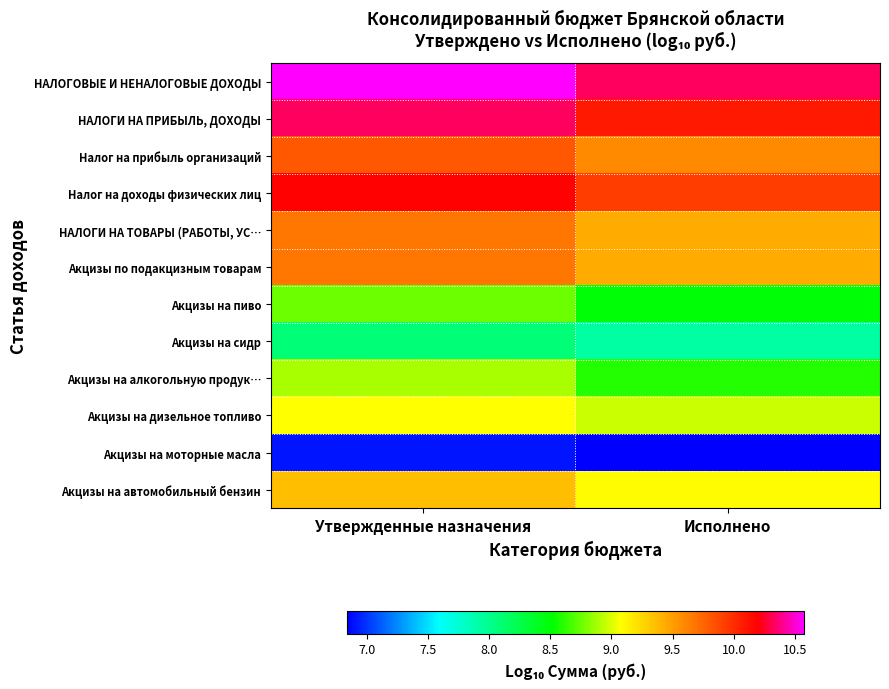

Which label corresponds to the smallest value in the chart?

Исполнено